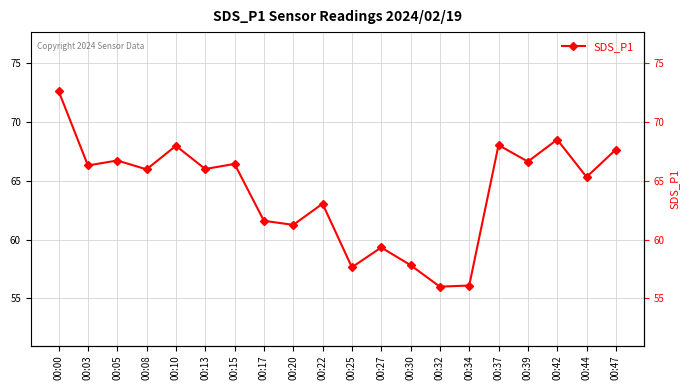

What is the ratio of the value at 00:05 to the value at 00:17?

1.1